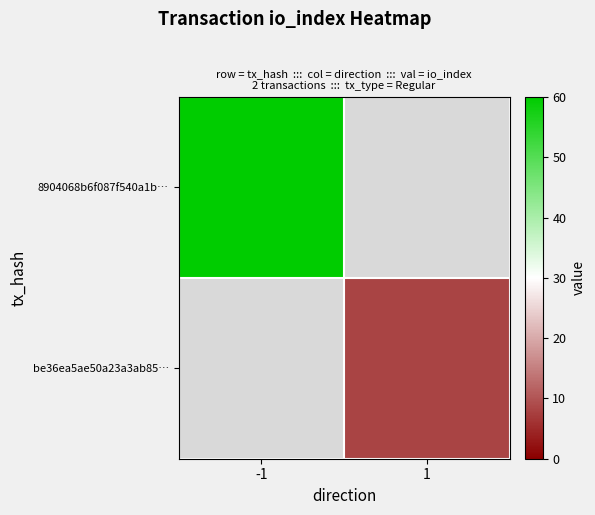

How many categories are shown in the chart?

2